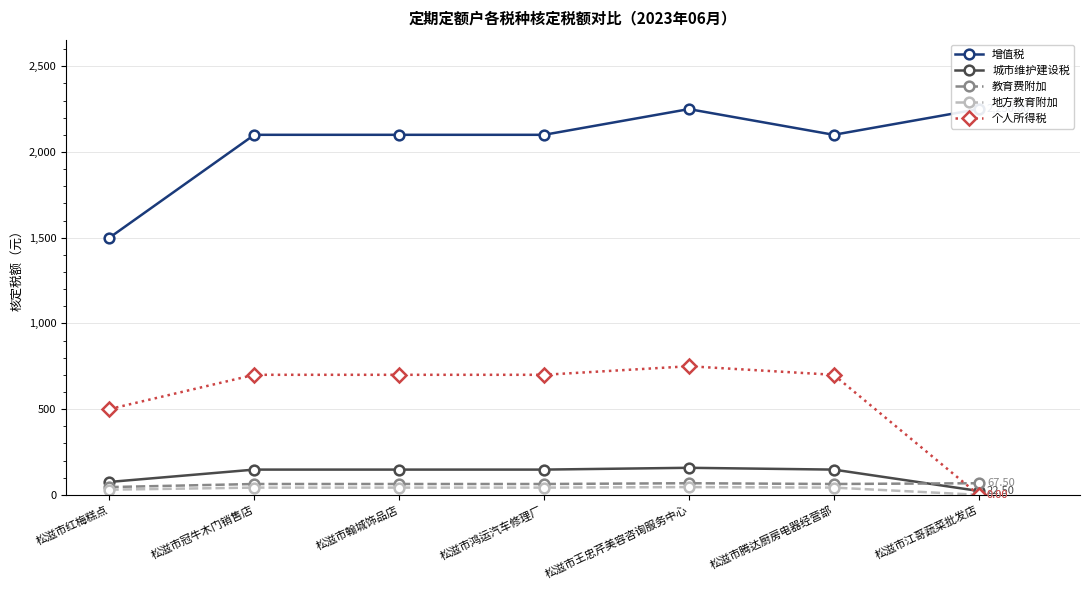

What is the highest value of the 增值税 series?

2250.0